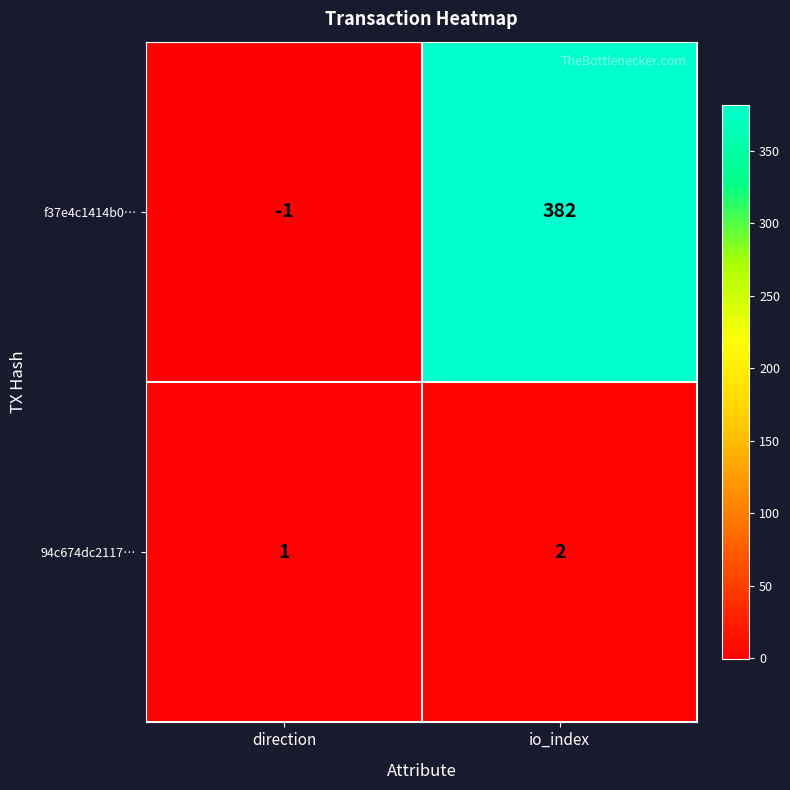

The value of 94c674dc2117… at io_index is 3. True or false?

False